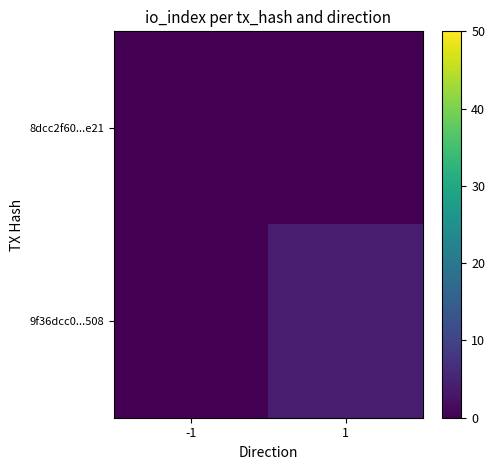

Rank the series by their maximum value, from lowest to highest.

8dcc2f60...e21, 9f36dcc0...508